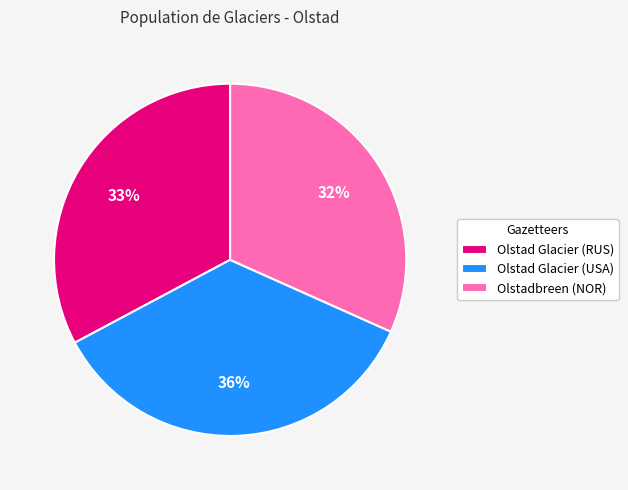

True or false: Olstad Glacier (USA) accounts for 36% of the total.

True